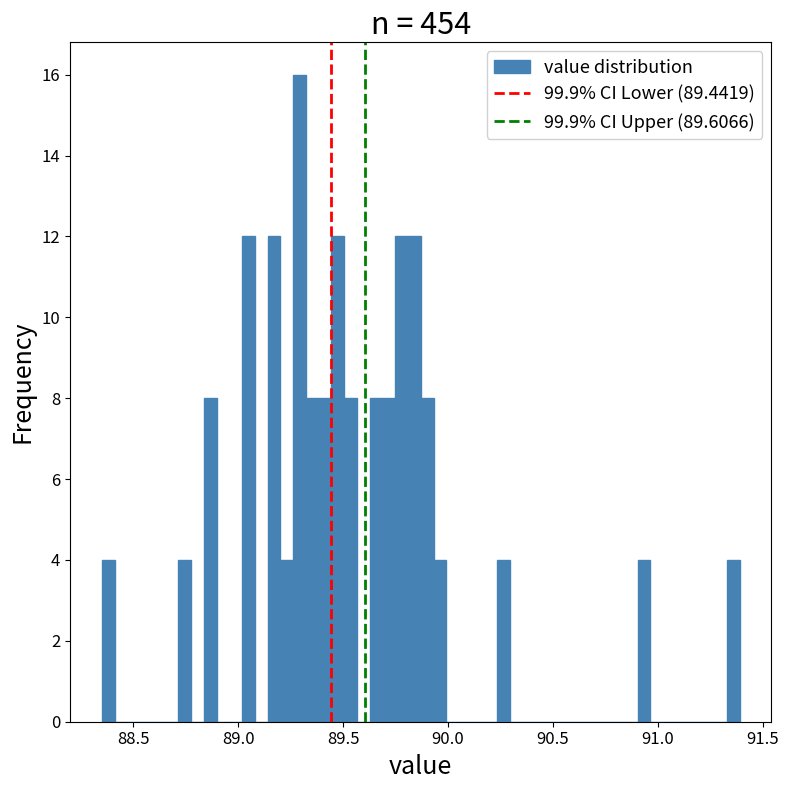

Read against the x-axis, roughly where is the centre of the tallest bar?

89.30